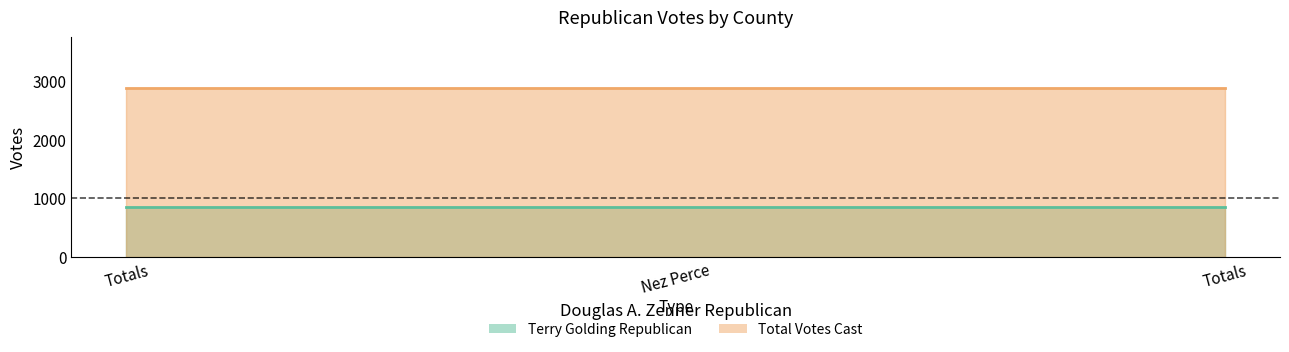

Rank the series by their average value, from highest to lowest.

Total Votes Cast, Terry Golding Republican